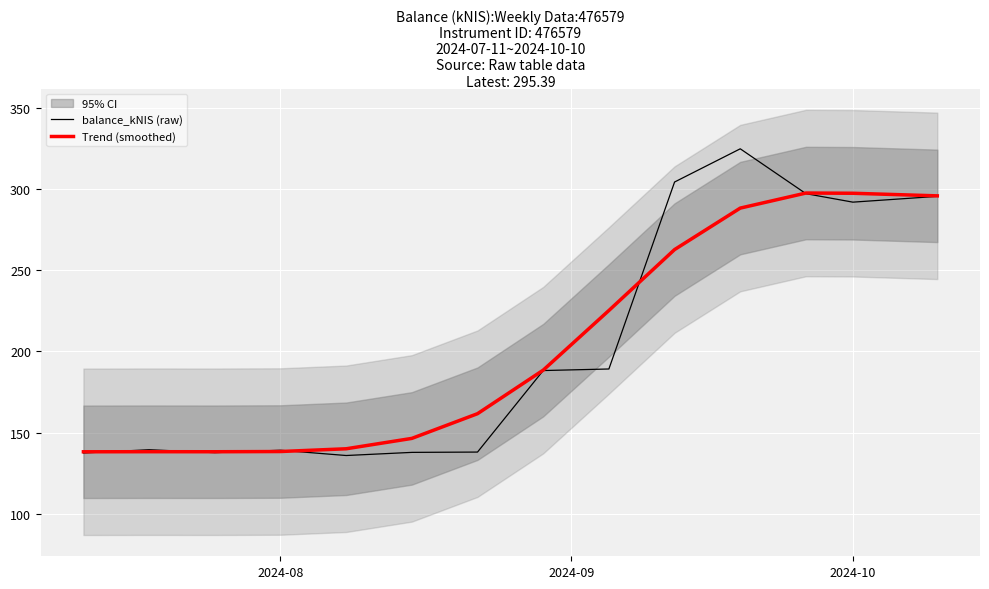

Does the chart display data point markers on the line(s)?

No